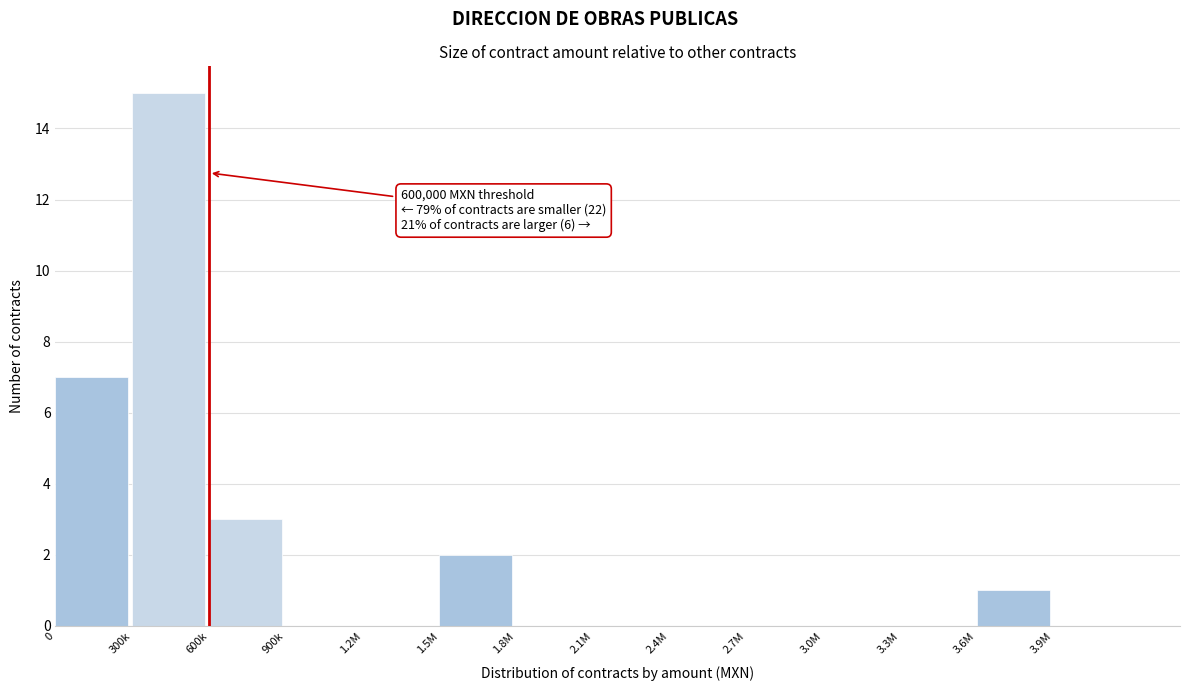

Reading right to left, extract all data points from this chart.

3.9M=0	3.6M=1	3.3M=0	3.0M=0	2.7M=0	2.4M=0	2.1M=0	1.8M=0	1.5M=2	1.2M=0	900k=0	600k=3	300k=15	0=7